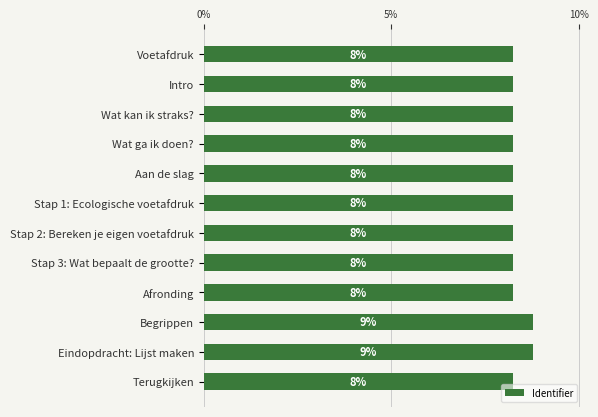

Does the chart contain any negative values?

No